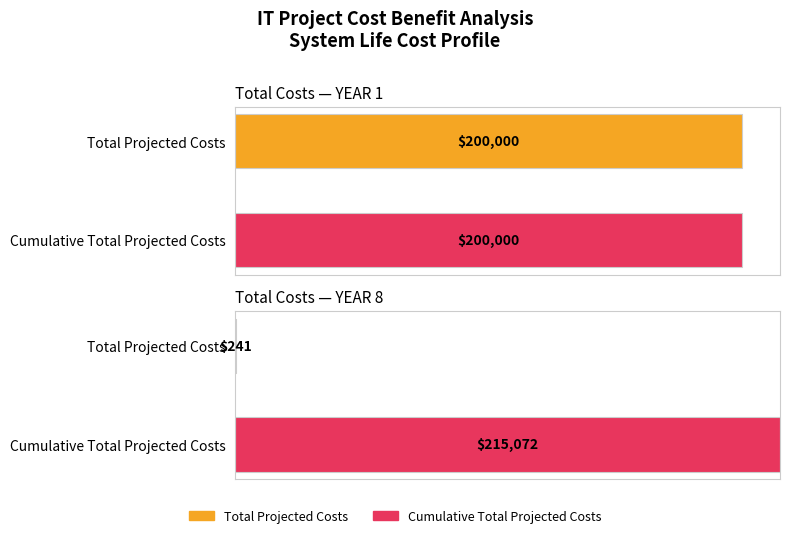

Which category has the highest value across all series?

YEAR 8